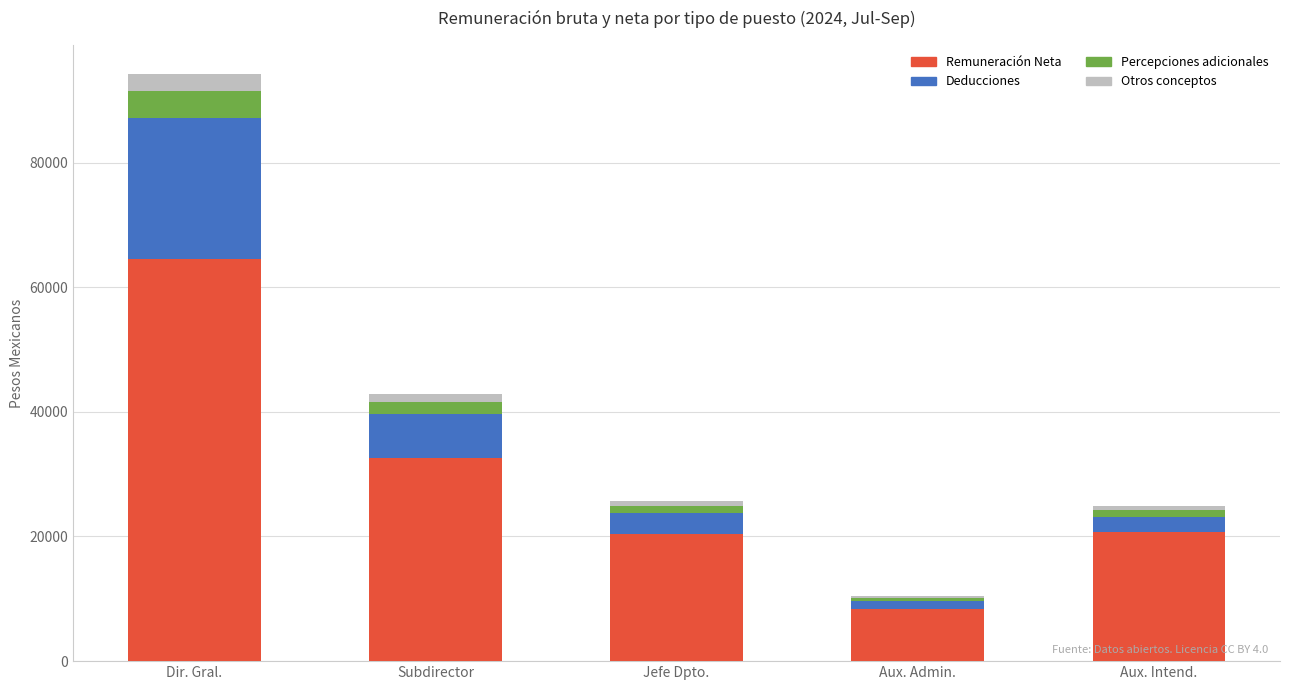

Which category has the highest value in the Remuneración Neta series?

Dir. Gral.